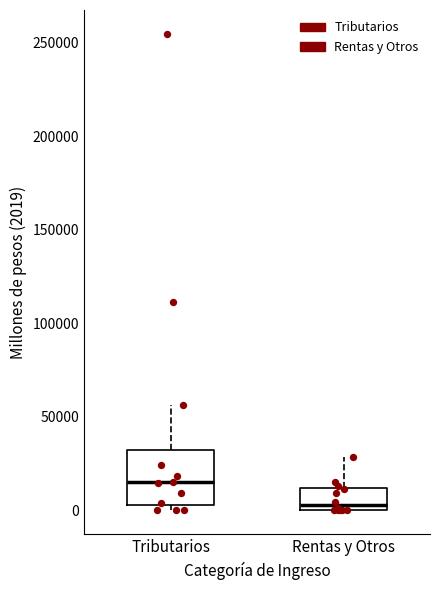

Reading left to right, read every box against the y-axis: the position of its median line, the range the box covers, and the ends of its whiskers. The values are not printed on the chart, so give them approximately, as read against the axis.

Tributarios: median 15000, box 5000 to 35000, whiskers 0 to 55000
Rentas y Otros: median 5000, box 0 to 10000, whiskers 0 to 30000